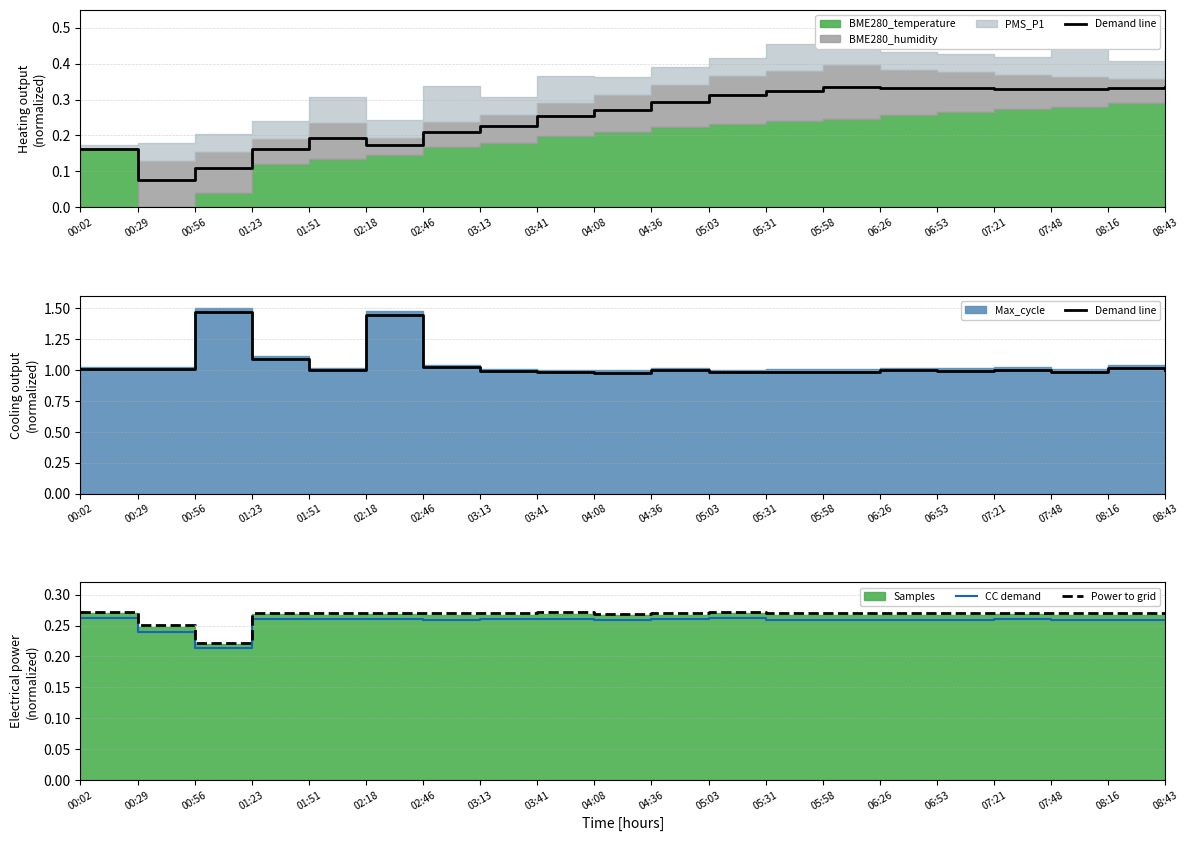

Does the chart display data point markers on the line(s)?

No